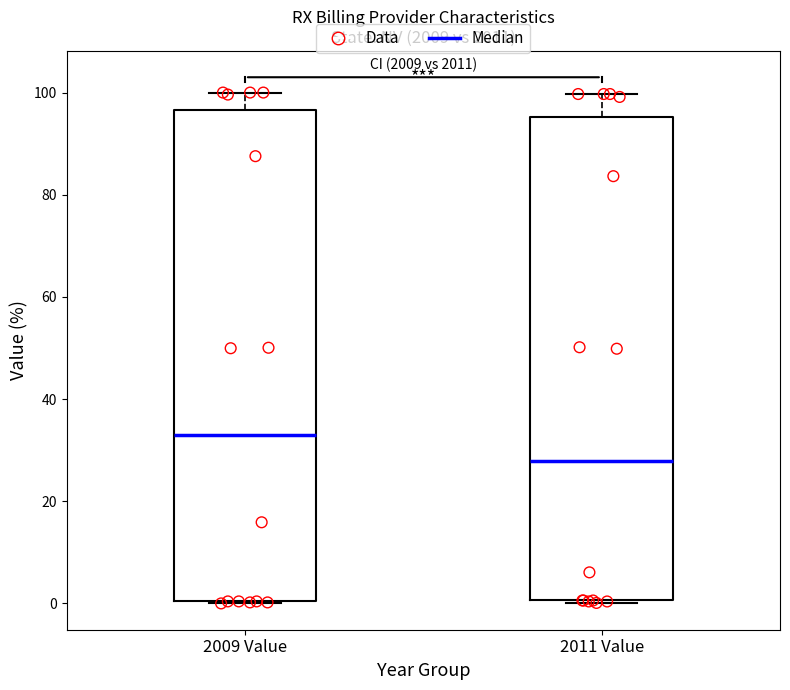

Reading left to right, read every box against the y-axis: the position of its median line, the range the box covers, and the ends of its whiskers. The values are not printed on the chart, so give them approximately, as read against the axis.

2009 Value: median 32, box 0 to 96, whiskers 0 to 100
2011 Value: median 28, box 0 to 96, whiskers 0 to 100